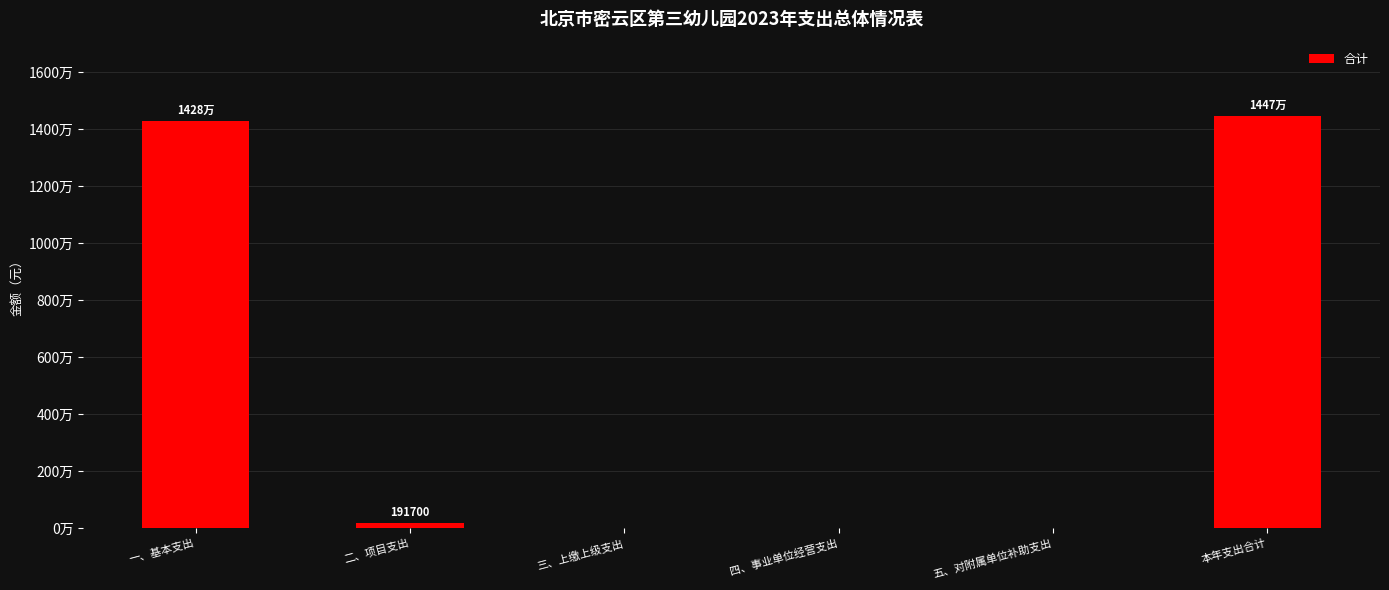

What is the label of the 2nd bar from the left?

二、项目支出